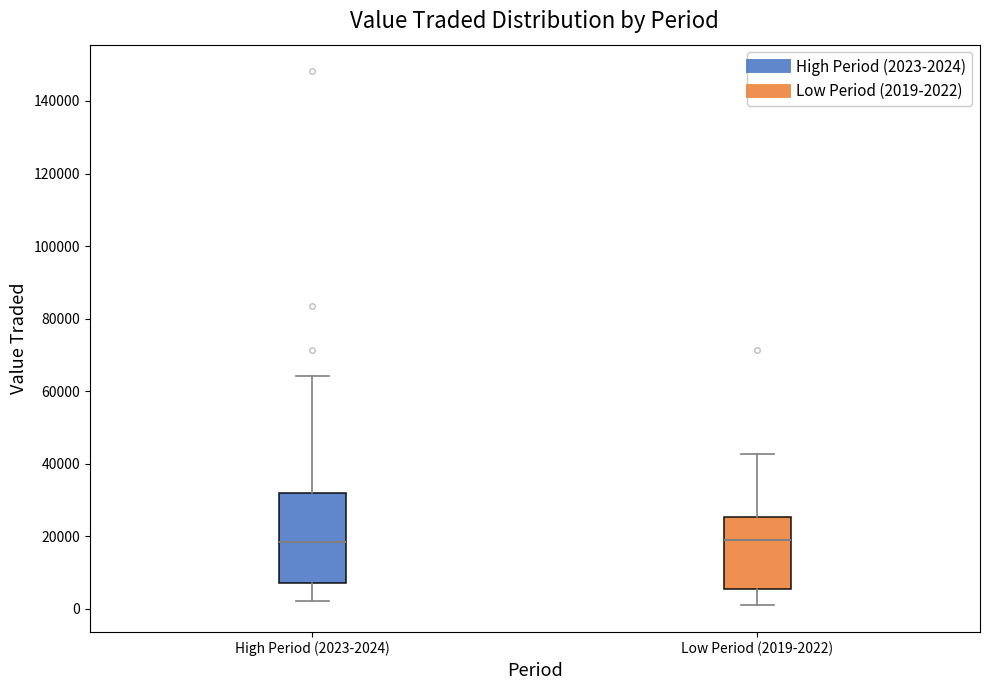

Comparing the boxes themselves (not the whiskers), which one is the tallest?

High Period (2023-2024)